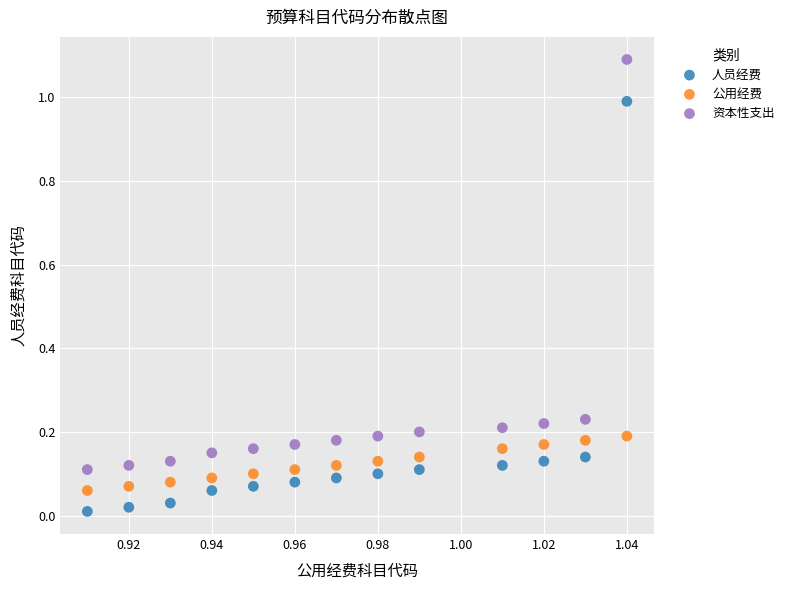

What are all the series names shown in the legend?

人员经费, 公用经费, 资本性支出